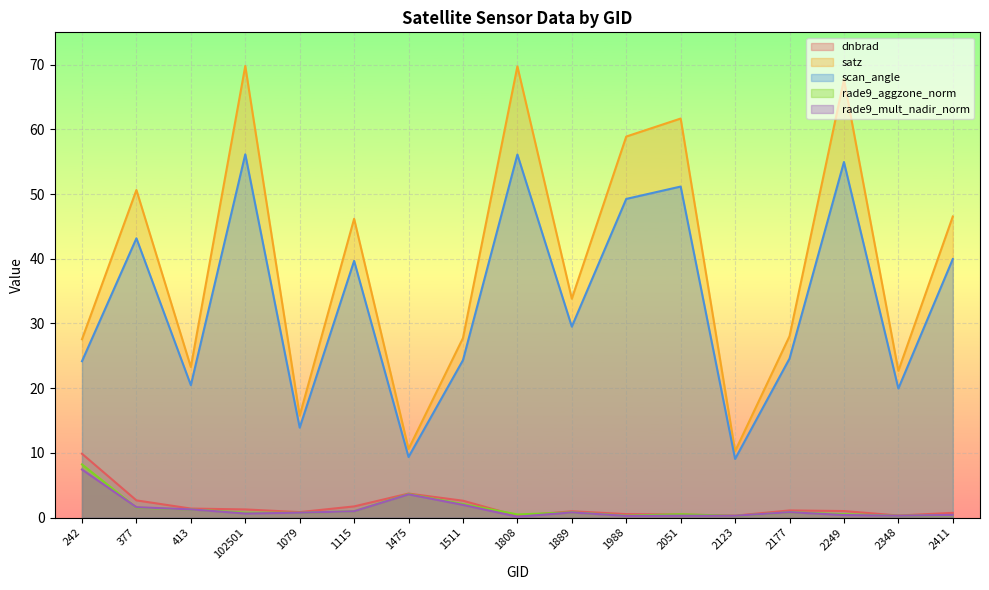

True or false: scan_angle and rade9_mult_nadir_norm cross at least once.

False